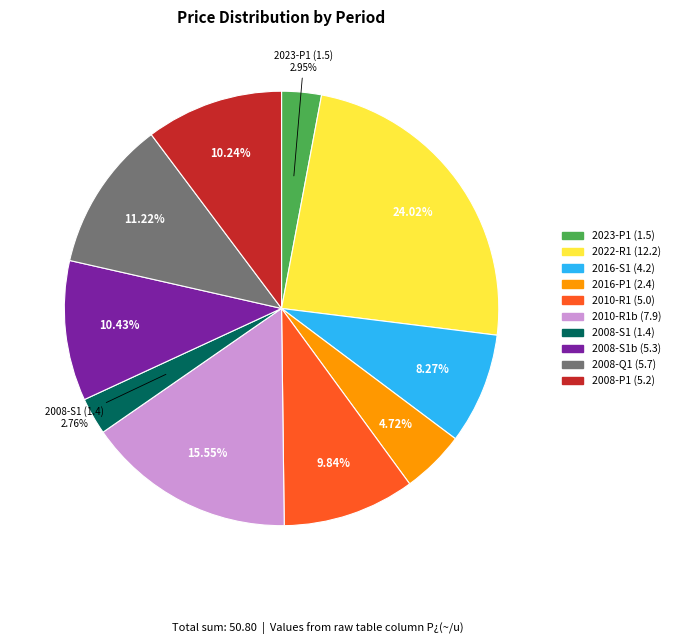

Is there a majority slice in this chart?

No